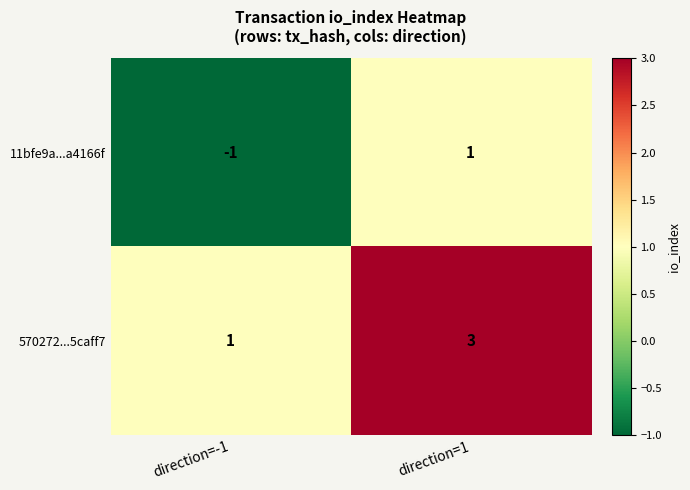

What is the spread (max minus min) of values at direction=1?

2